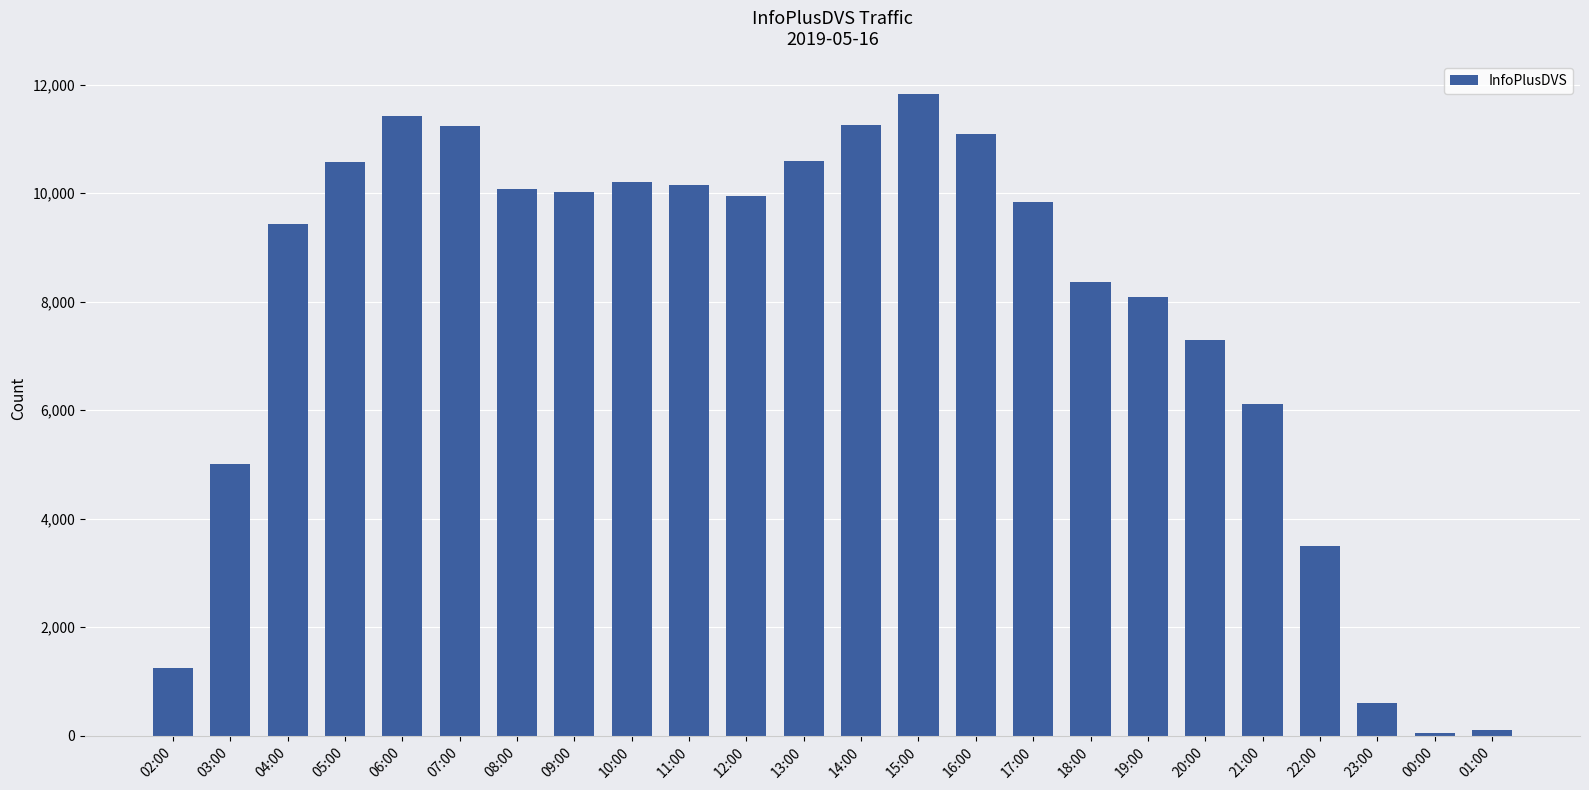

Is it true that the value at 00:00 is 56?

True